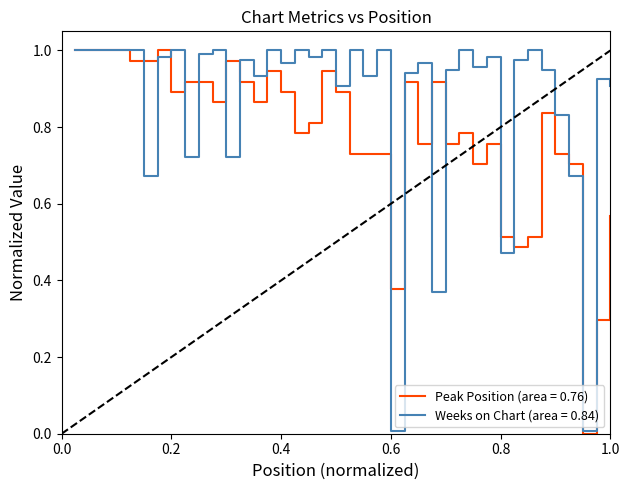

Does the chart display data point markers on the line(s)?

No